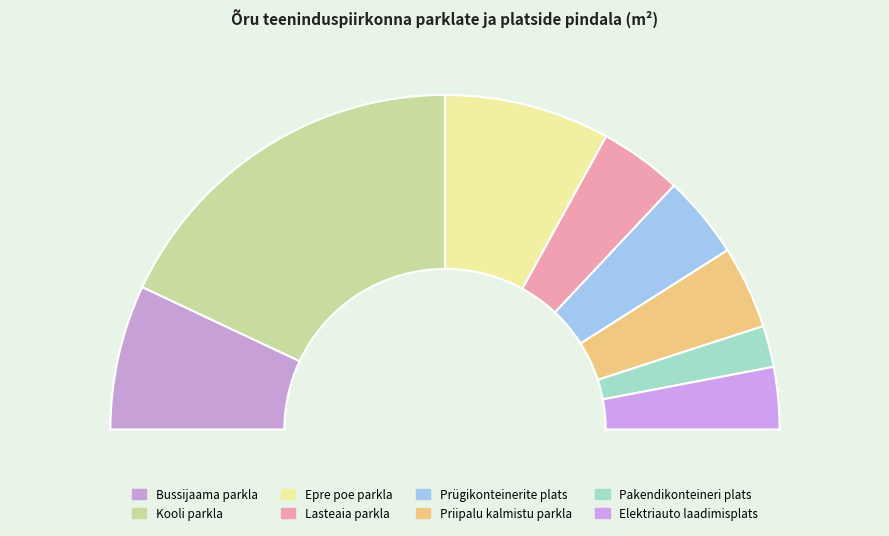

Is Kooli parkla the majority of the pie?

No